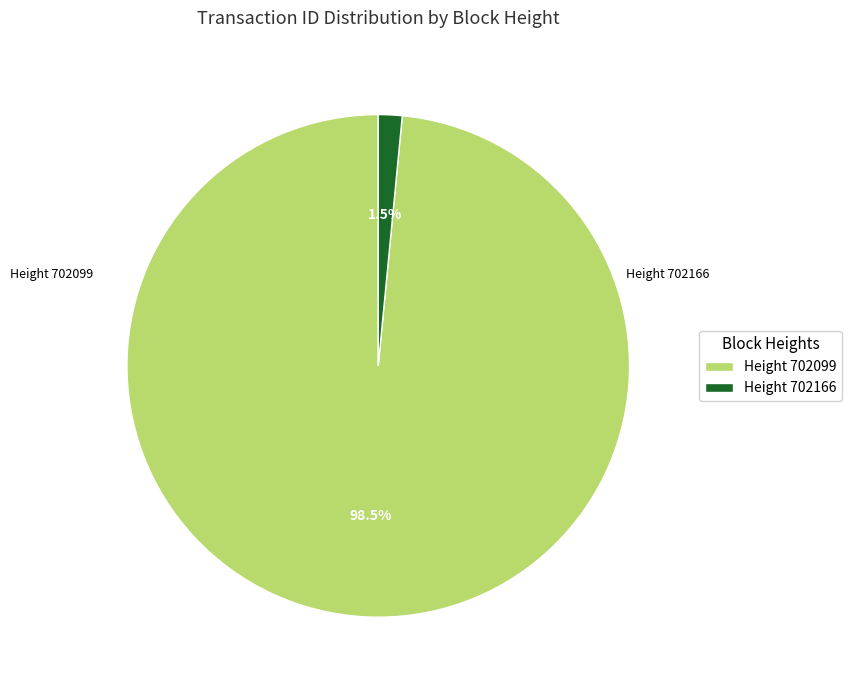

Between Height 702166 and Height 702099, which is larger?

Height 702099